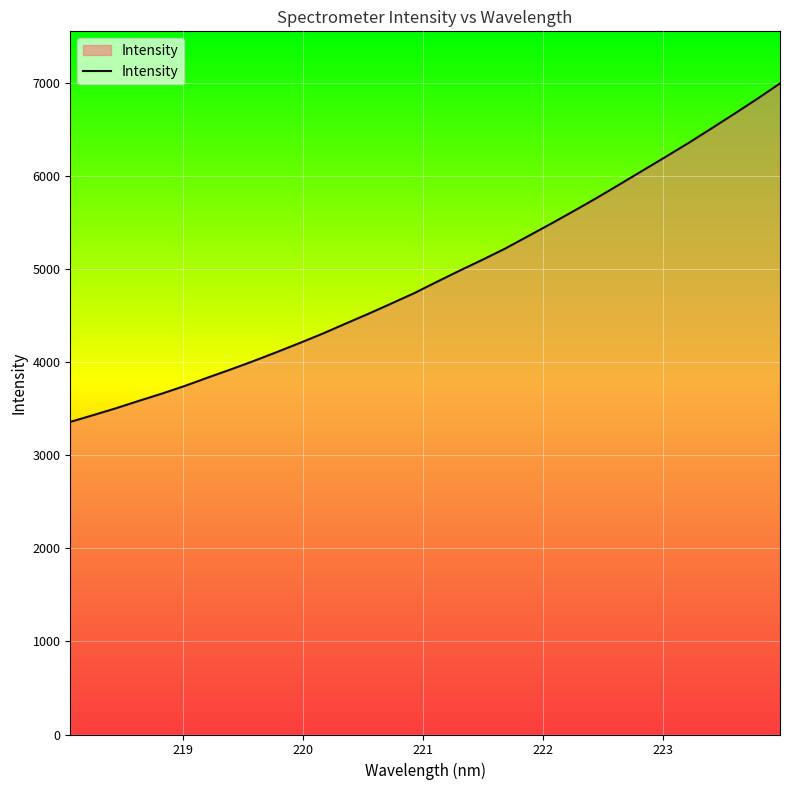

What is the difference between the maximum and minimum values?

3635.7